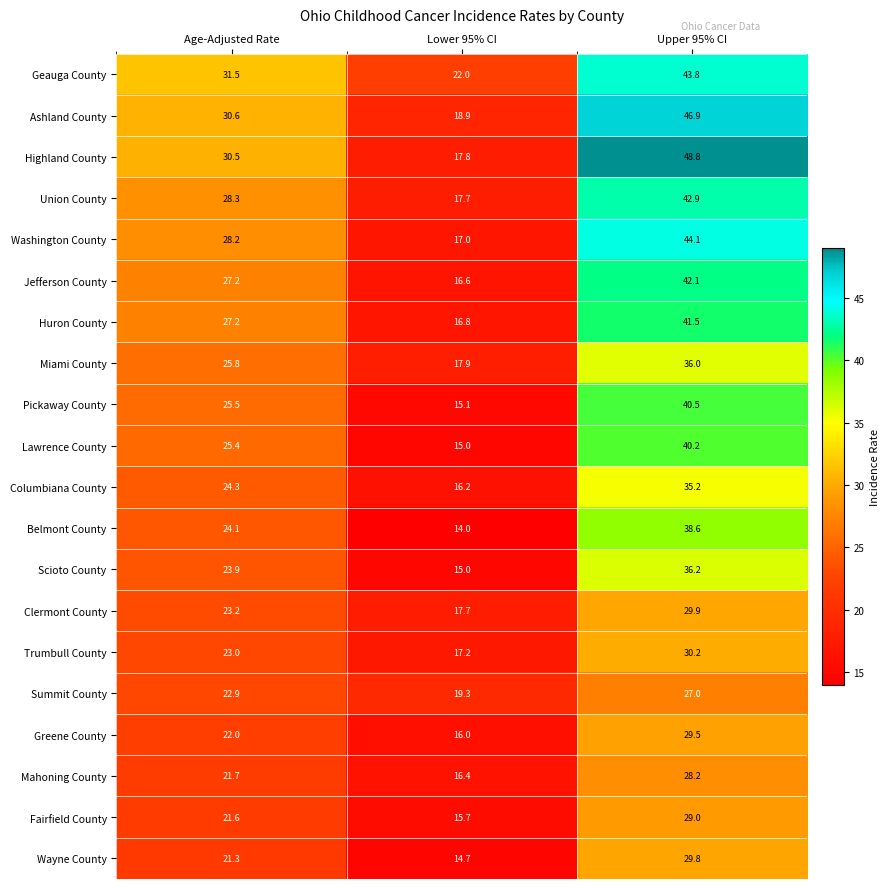

At which category is the sum across all series the highest?

Upper 95% CI